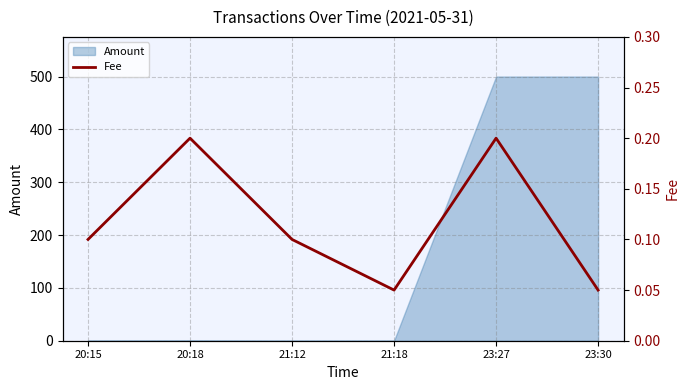

The Amount series shows 0.5 at 20:15. True or false?

True